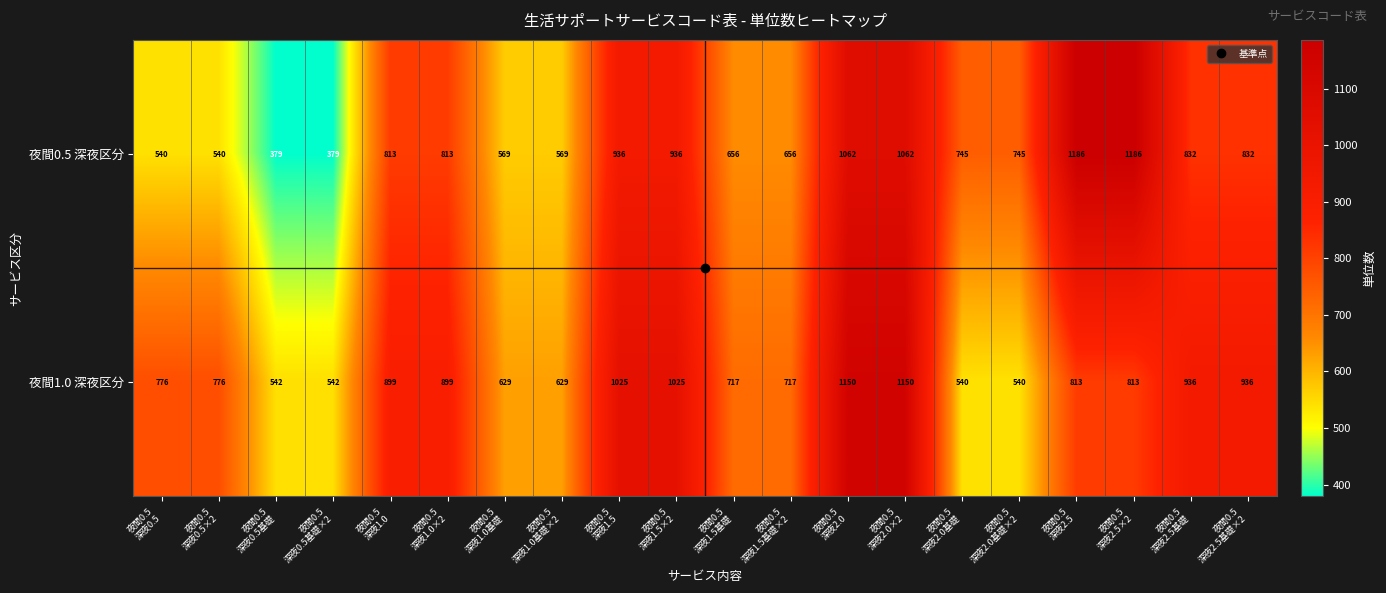

Which series has the largest total across all categories?

夜間1.0 深夜区分